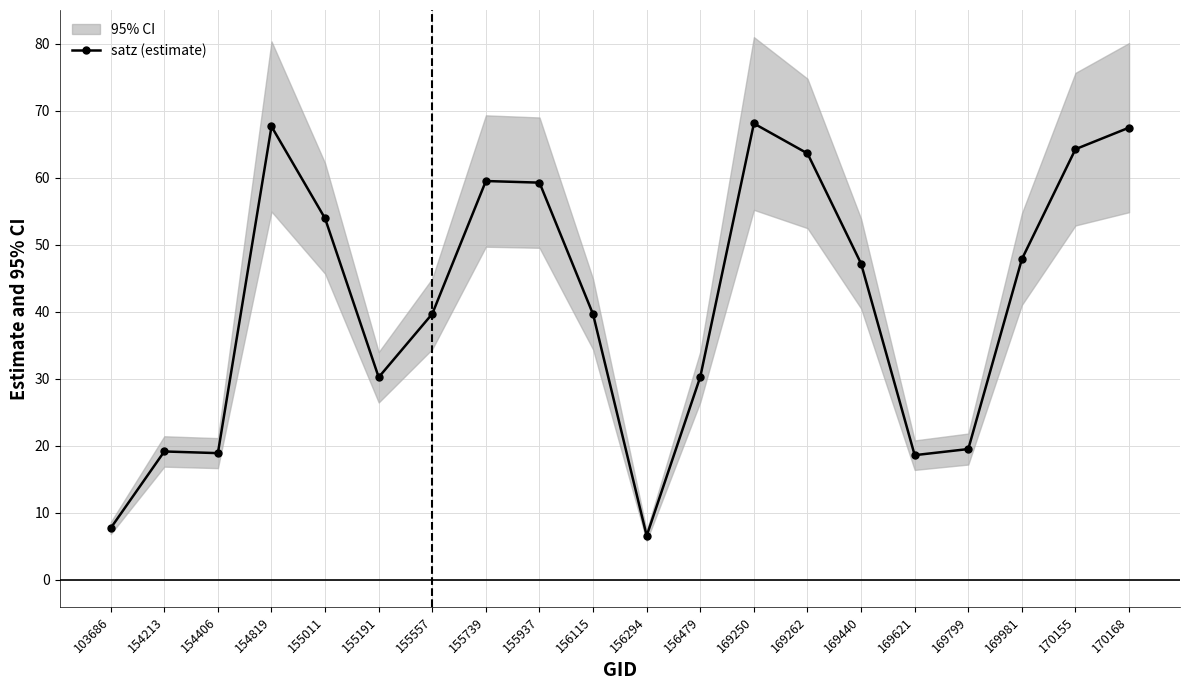

Reading left to right, transcribe all the data shown in this chart.

103686=7.7	154213=19.1	154406=18.9	154819=67.7	155011=53.9	155191=30.2	155557=39.7	155739=59.5	155937=59.3	156115=39.6	156294=6.6	156479=30.3	169250=68.1	169262=63.6	169440=47.2	169621=18.6	169799=19.5	169981=47.9	170155=64.3	170168=67.5